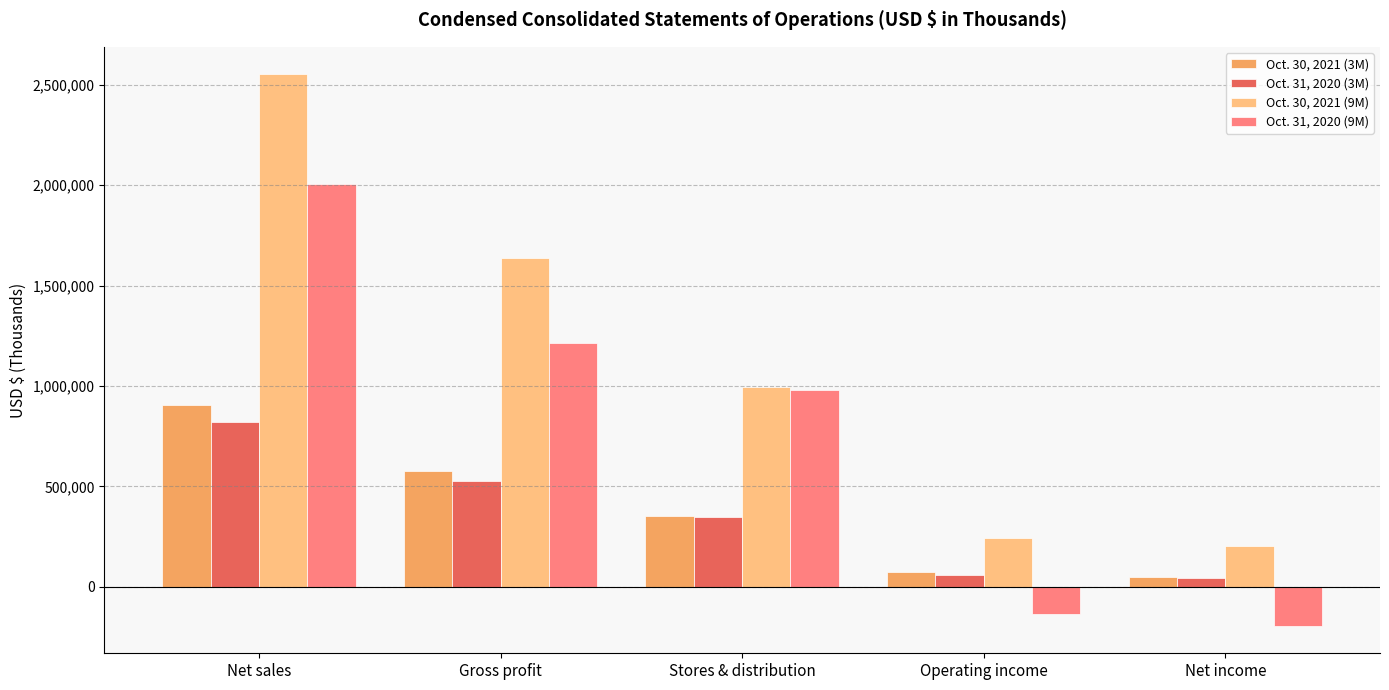

Reading left to right, list all the values displayed in this chart.

Oct. 30, 2021 (3M): Net sales=905160	Gross profit=576244	Stores & distribution=351804	Operating income=72731	Net income=49078
Oct. 31, 2020 (3M): Net sales=819653	Gross profit=524433	Stores & distribution=346263	Operating income=58616	Net income=44029
Oct. 30, 2021 (9M): Net sales=2551415	Gross profit=1634863	Stores & distribution=994347	Operating income=244951	Net income=202240
Oct. 31, 2020 (9M): Net sales=2003340	Gross profit=1212186	Stores & distribution=978757	Operating income=-136368	Net income=-194210